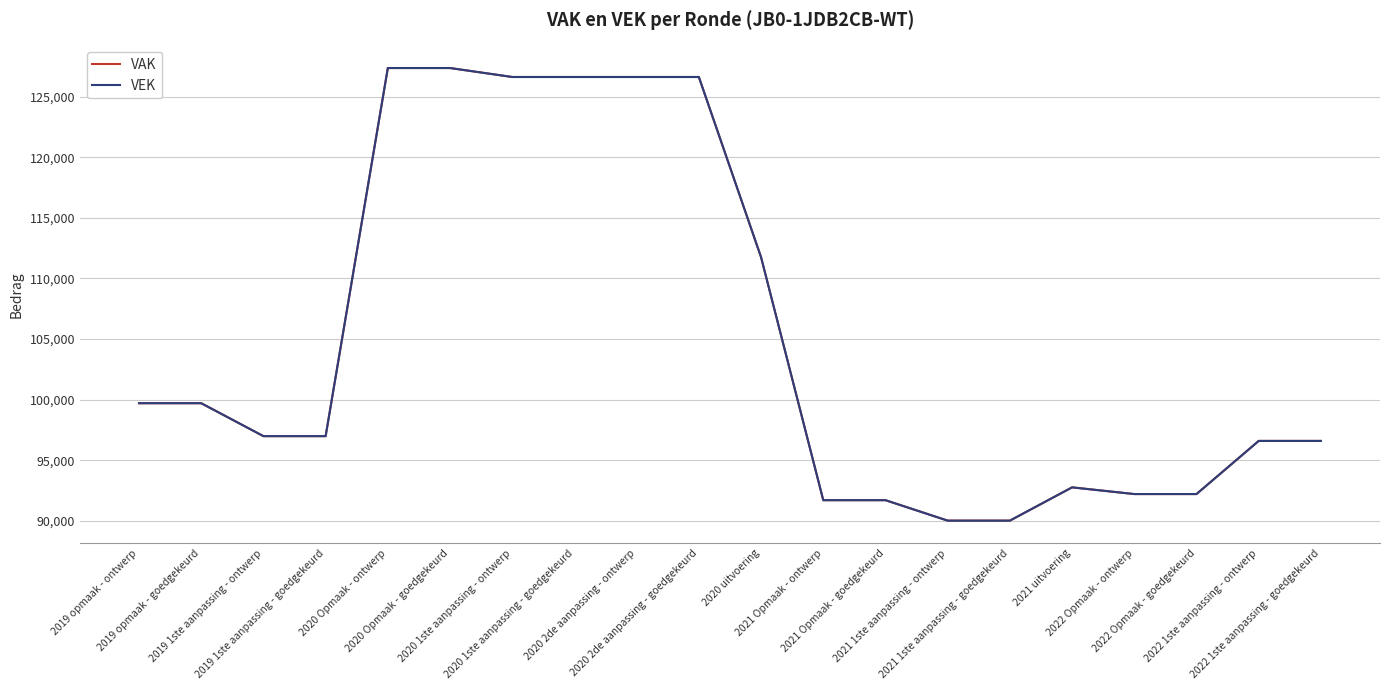

What is the sum of all VAK values?

2100203